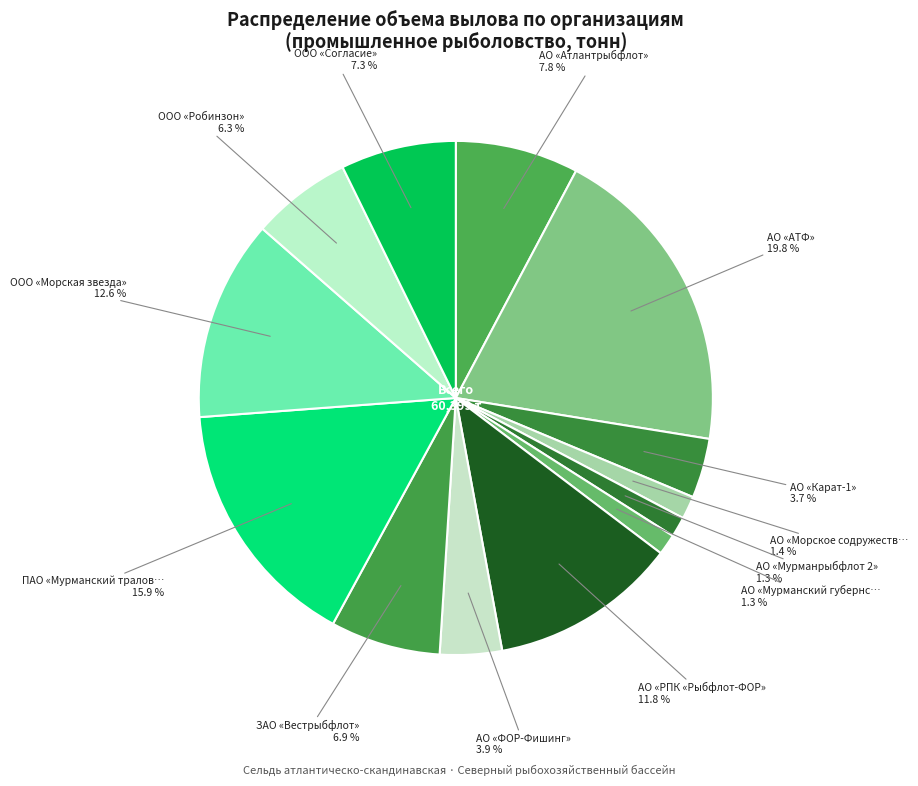

How many slices are in this pie chart?

13